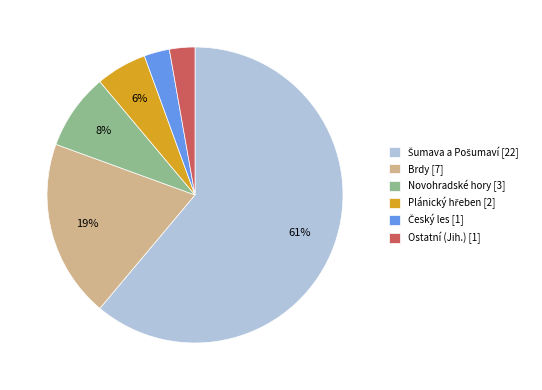

The Brdy [7] slice represents 25% of the pie. True or false?

False